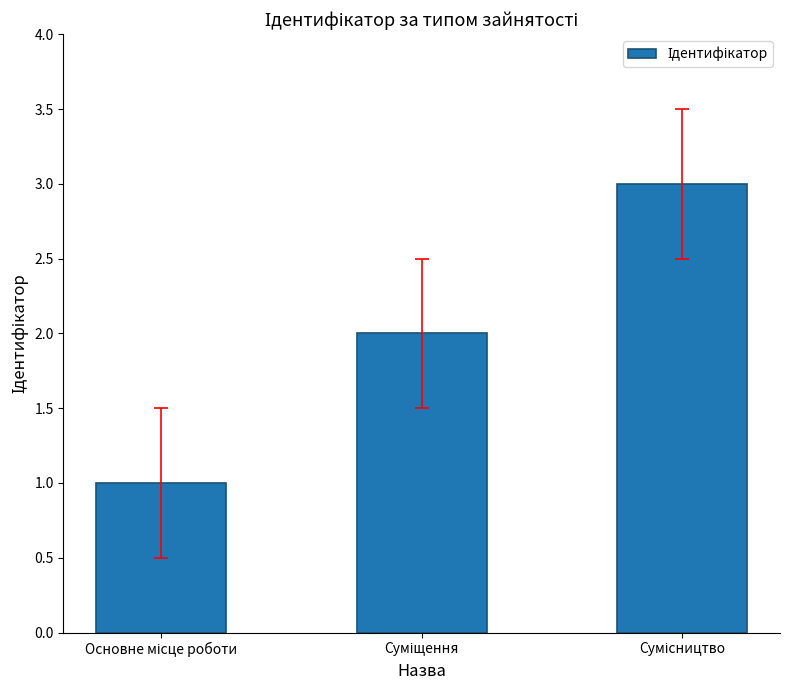

What is the average value?

2